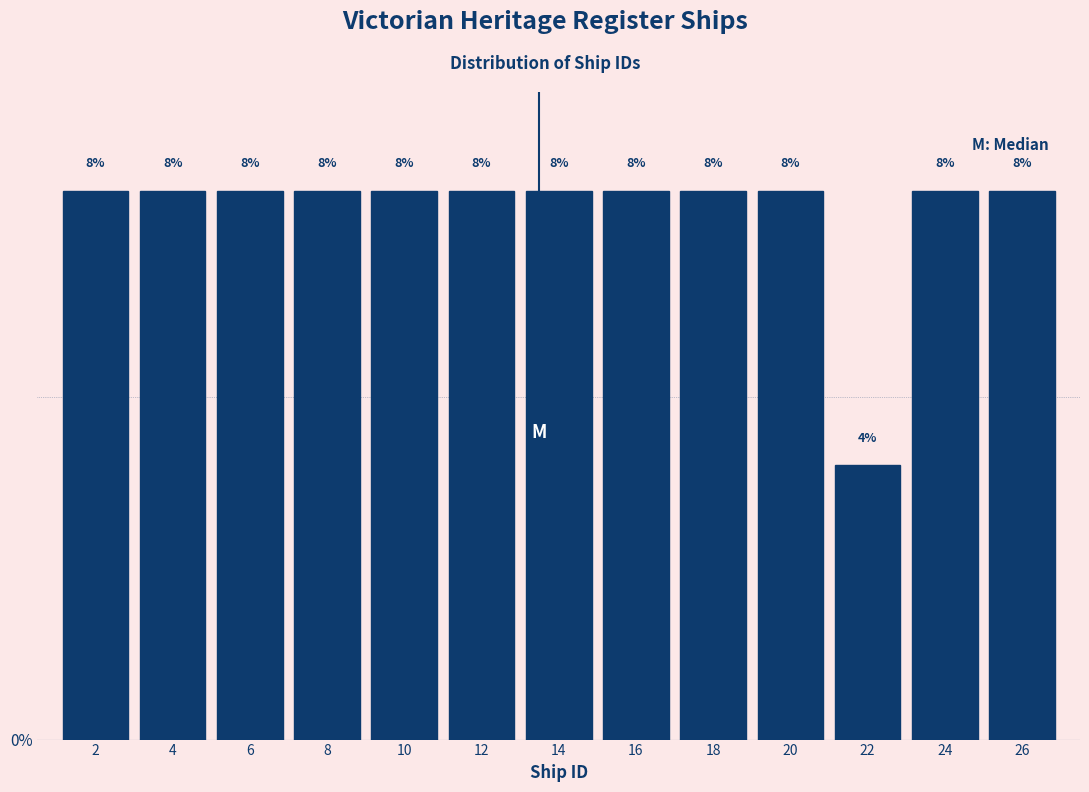

Reading left to right, list all the values displayed in this chart.

2=8	4=8	6=8	8=8	10=8	12=8	14=8	16=8	18=8	20=8	22=4	24=8	26=8